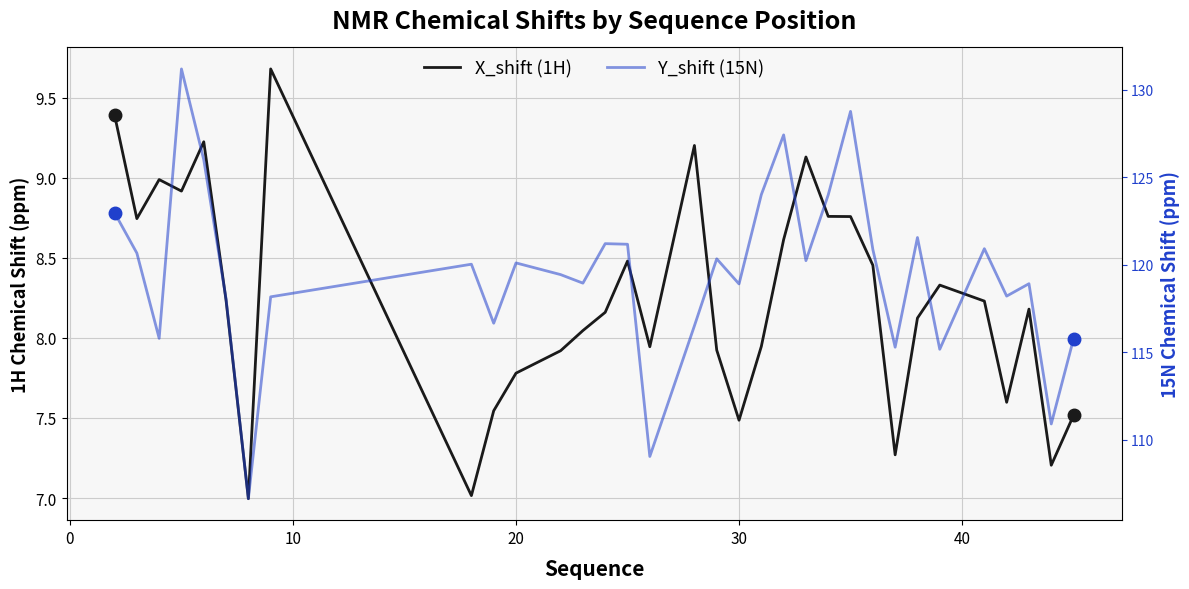

True or false: X_shift (1H) and Y_shift (15N) cross at least once.

False